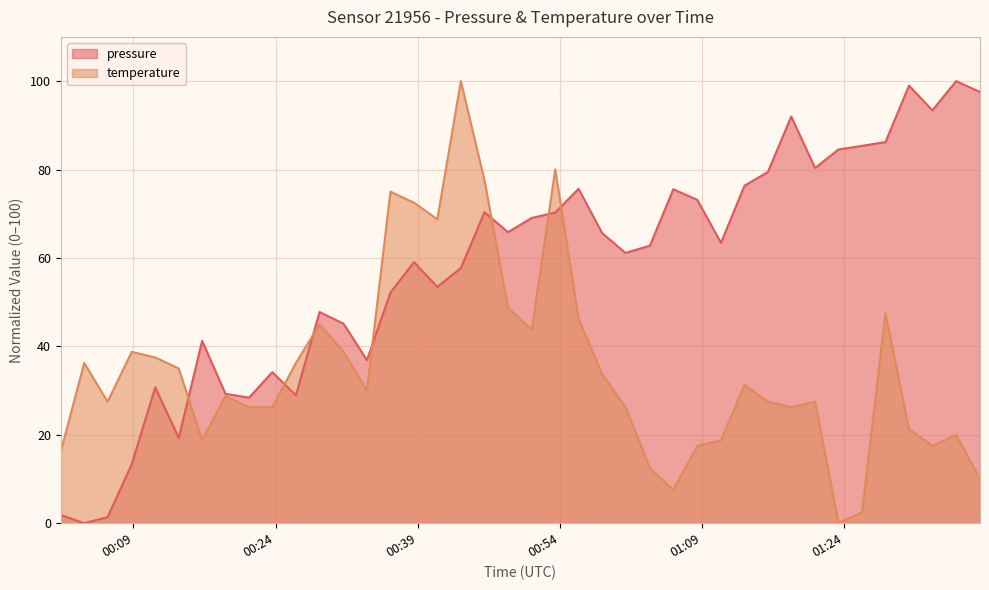

What position from the left is 2024-01-07T01:28:24?

36